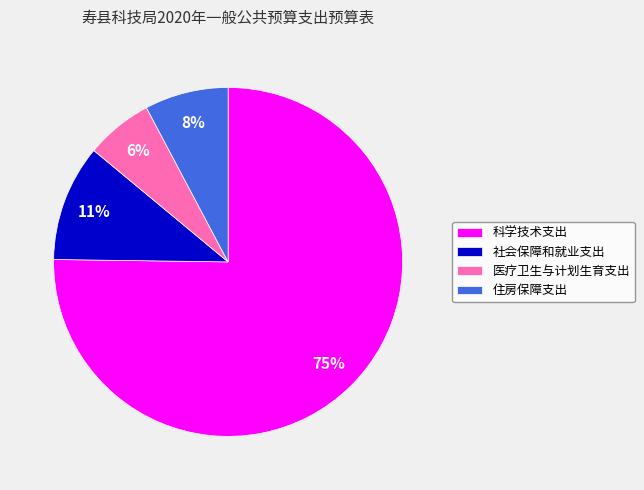

Combined, do 住房保障支出 and 科学技术支出 account for over 50%?

Yes